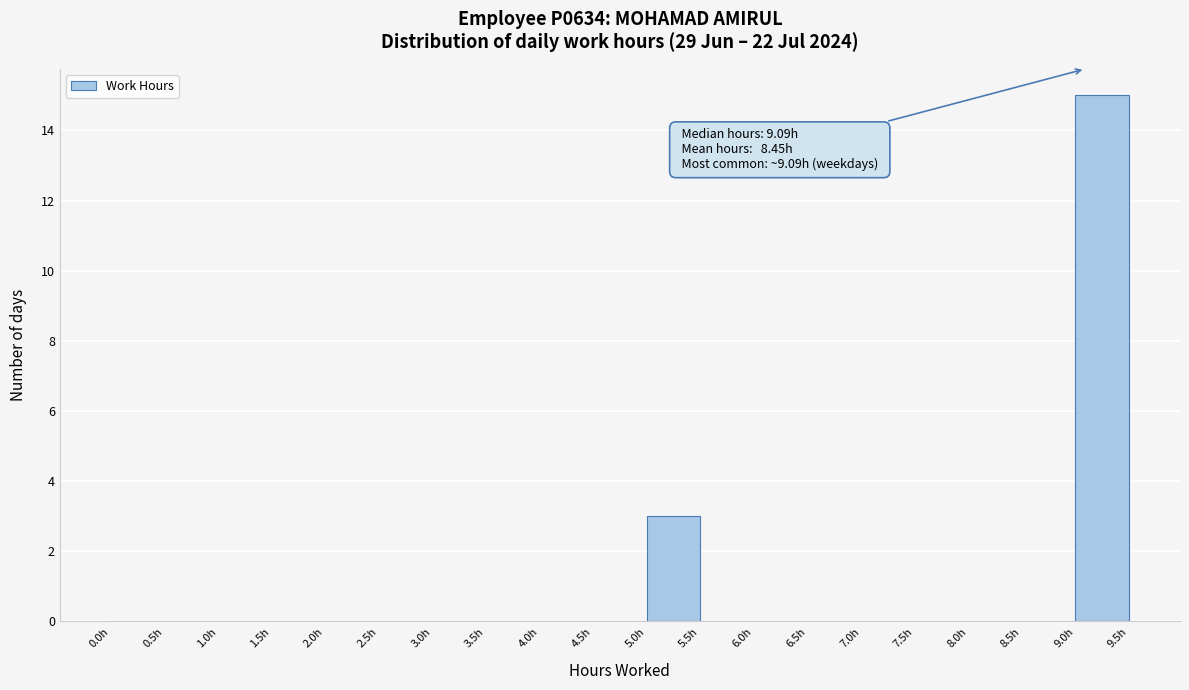

Which range on the x-axis has the tallest bar?

9.0 to 9.5